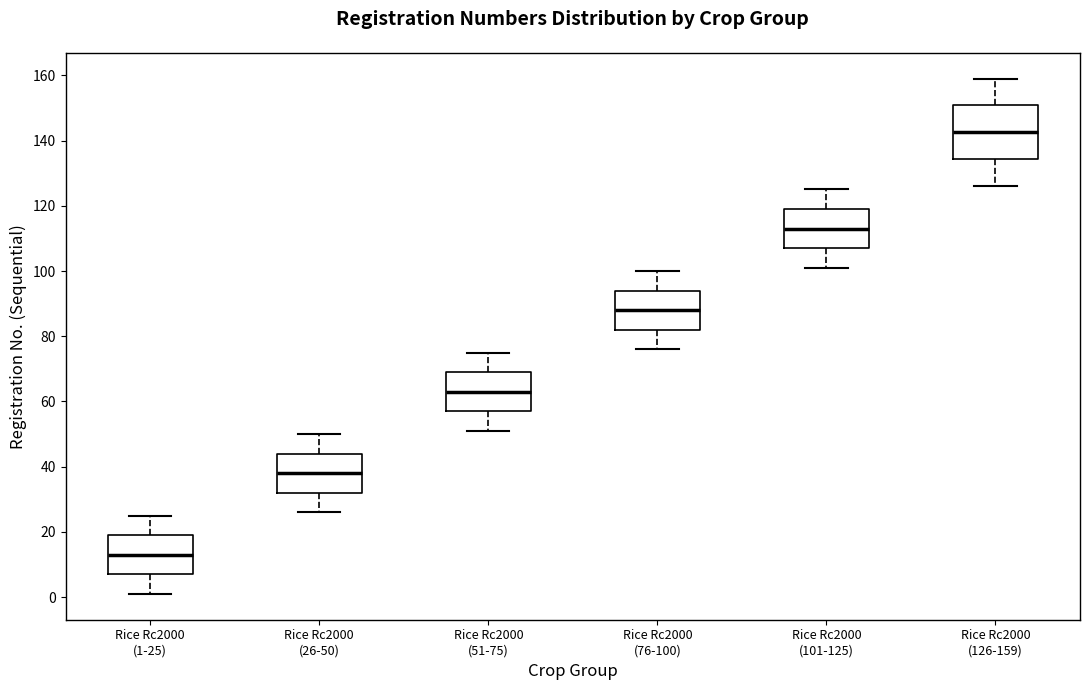

Which box has the highest median line?

Rice Rc2000 (126-159)